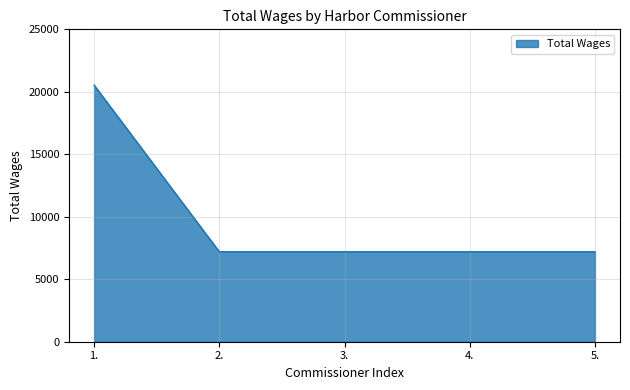

Does the chart display data point markers on the line(s)?

No